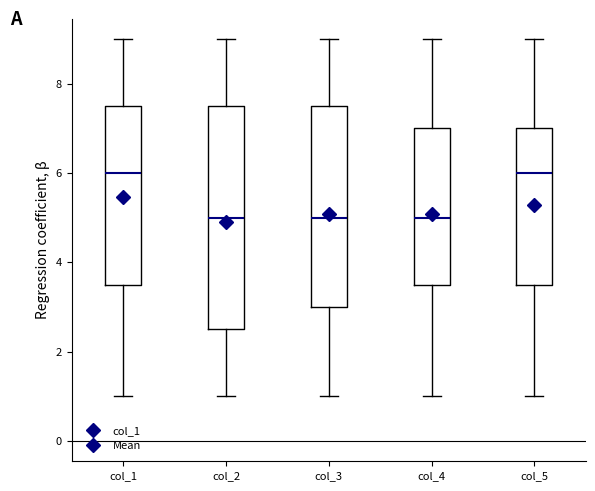

Comparing the boxes themselves (not the whiskers), which one is the tallest?

col_2